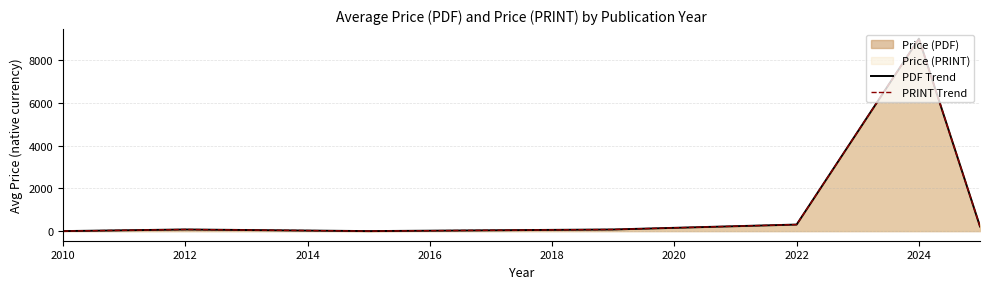

Where does the PDF Trend series first go above 76?

2022